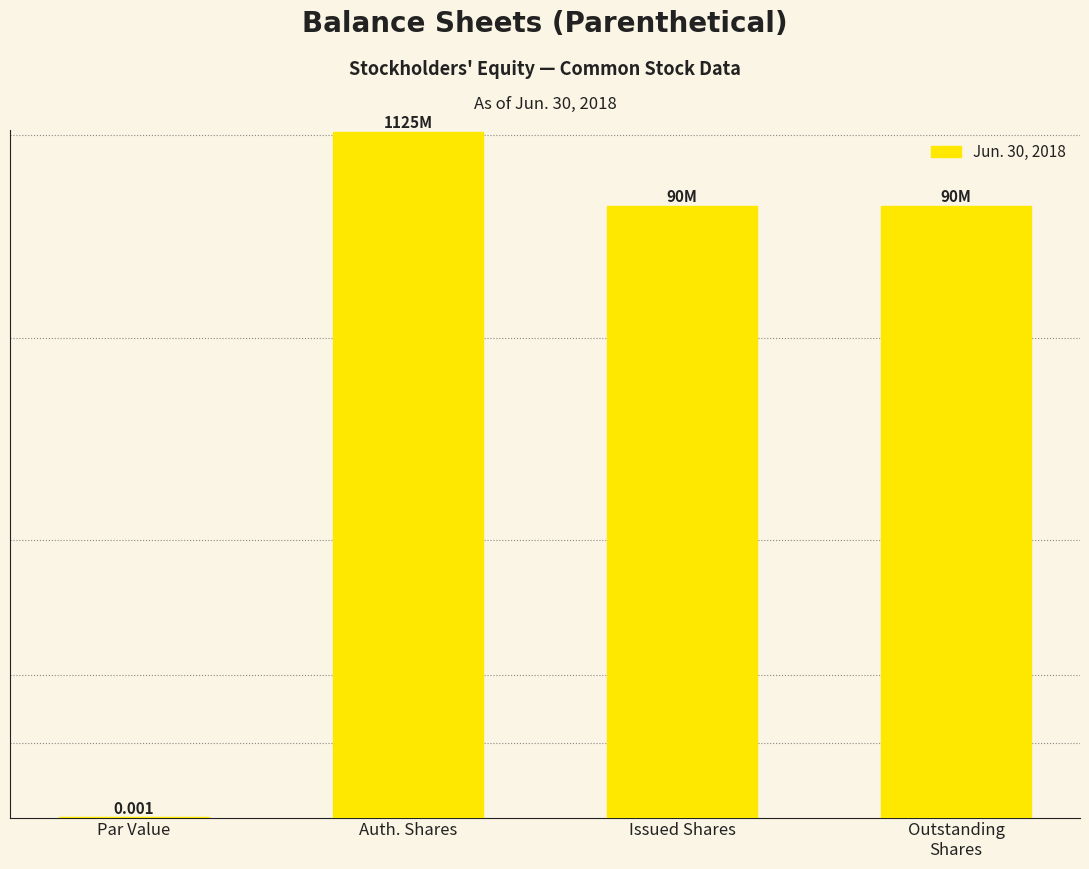

How many data points are less than 90000000?

1